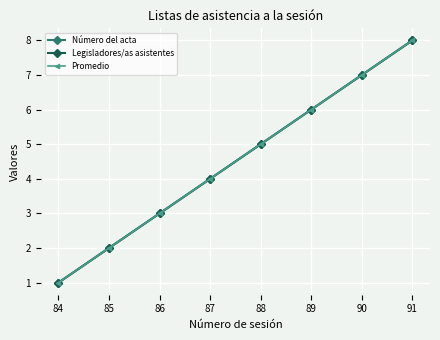

The Legisladores/as asistentes series shows 0 at 85. True or false?

False